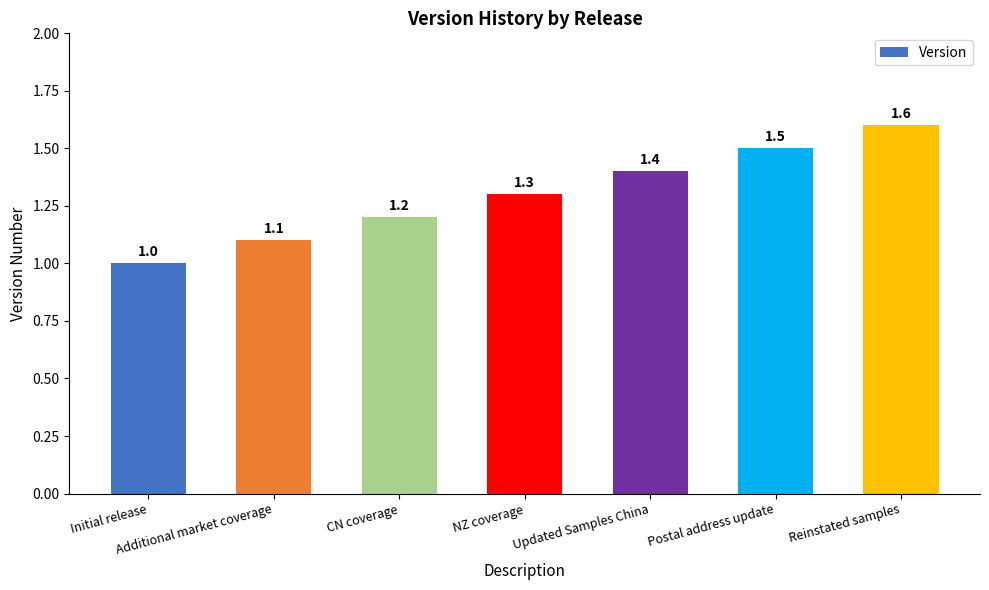

Between NZ coverage and CN coverage, which is larger?

NZ coverage